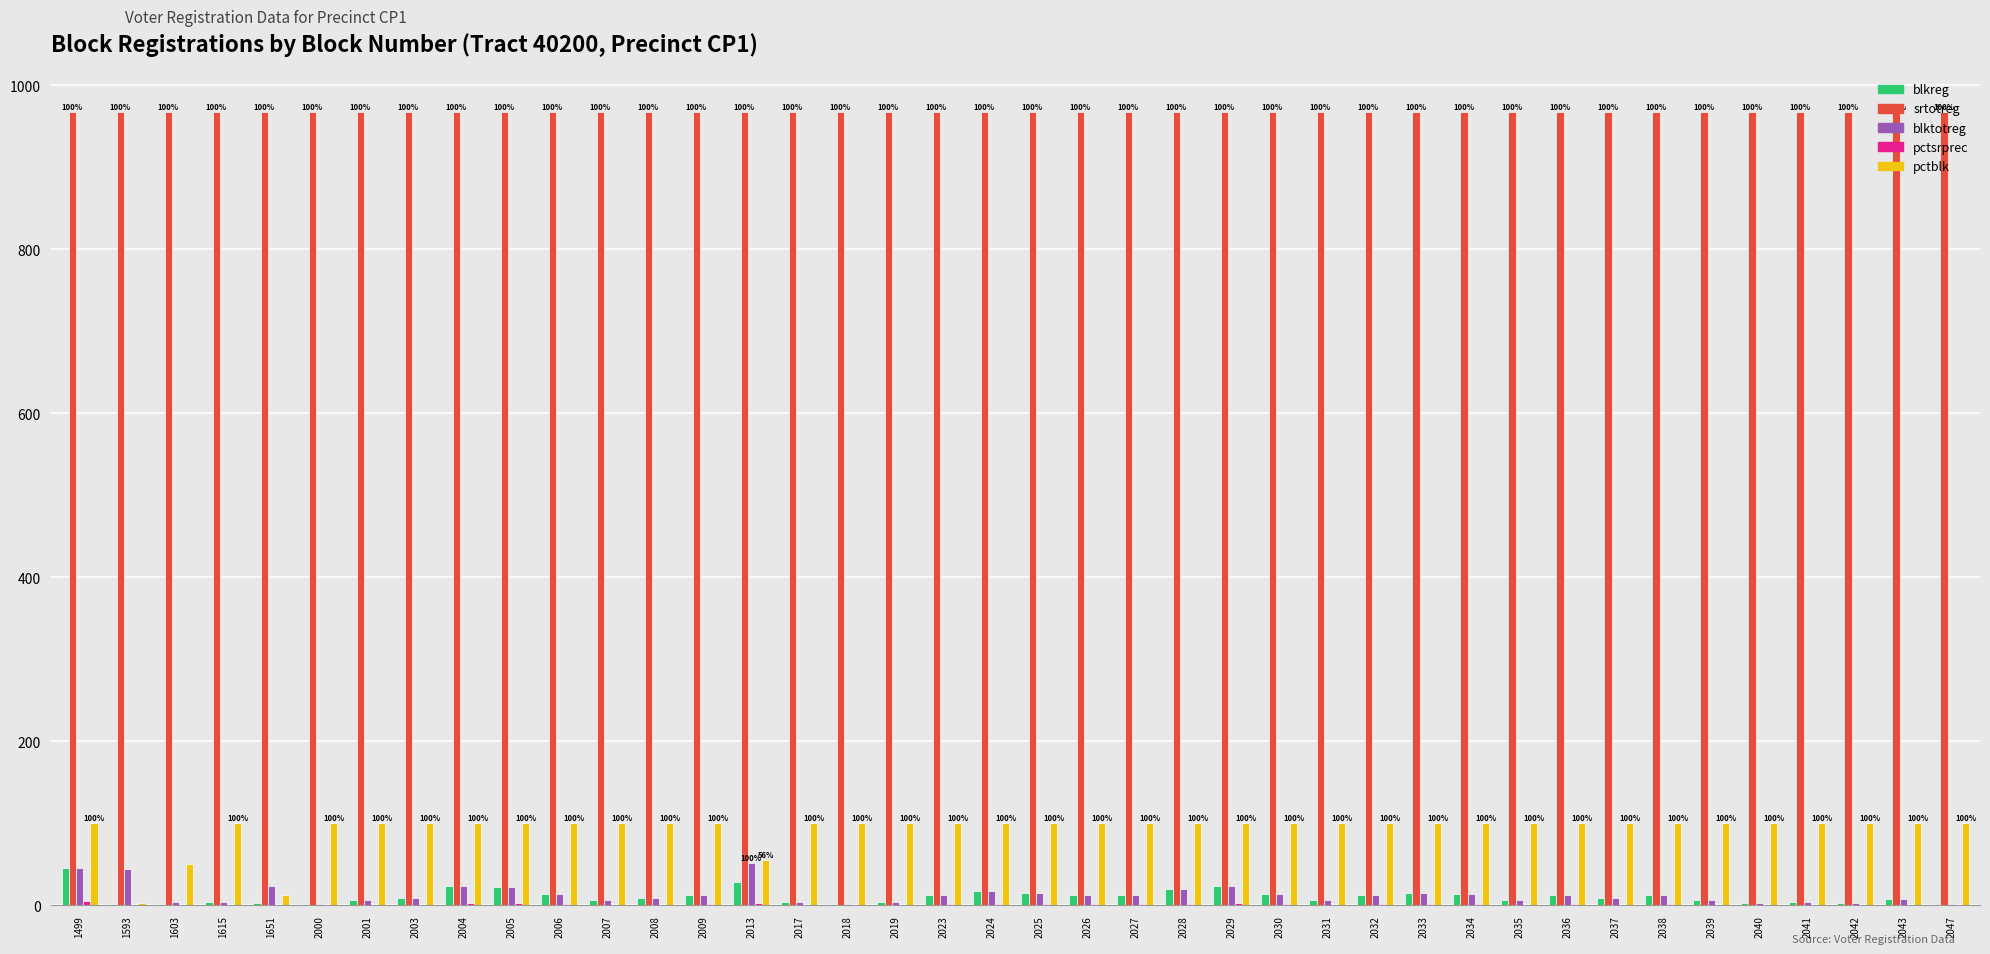

Which series has the largest total across all categories?

srtotreg